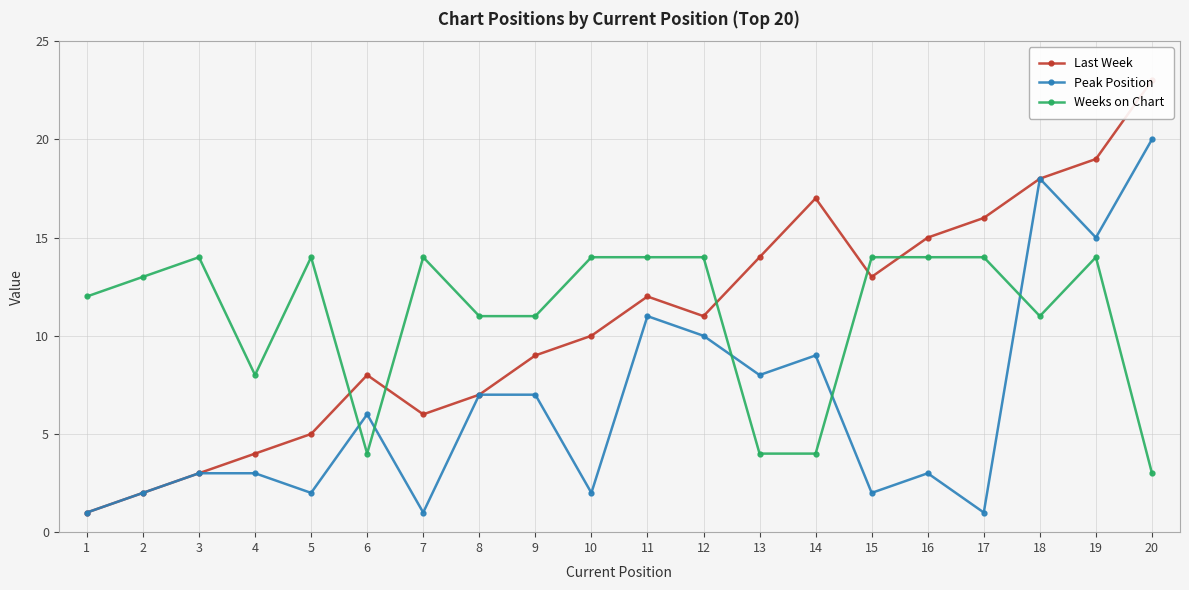

Where is the first local minimum for Peak Position?

5